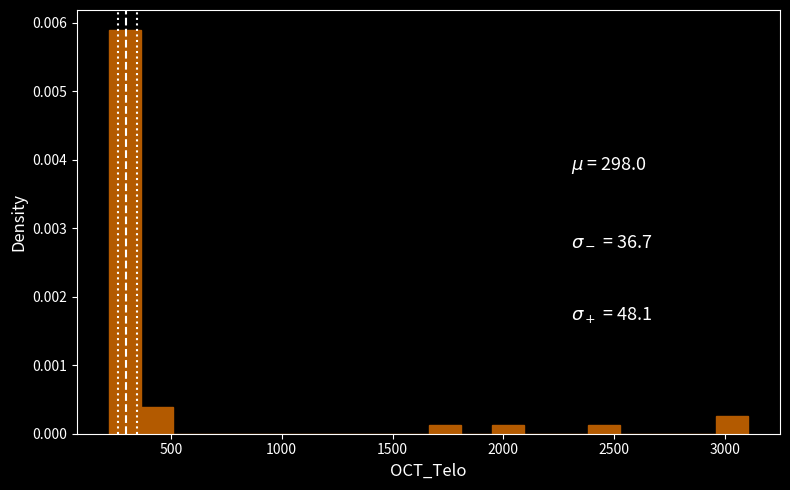

Read against the x-axis, roughly where is the centre of the tallest bar?

300